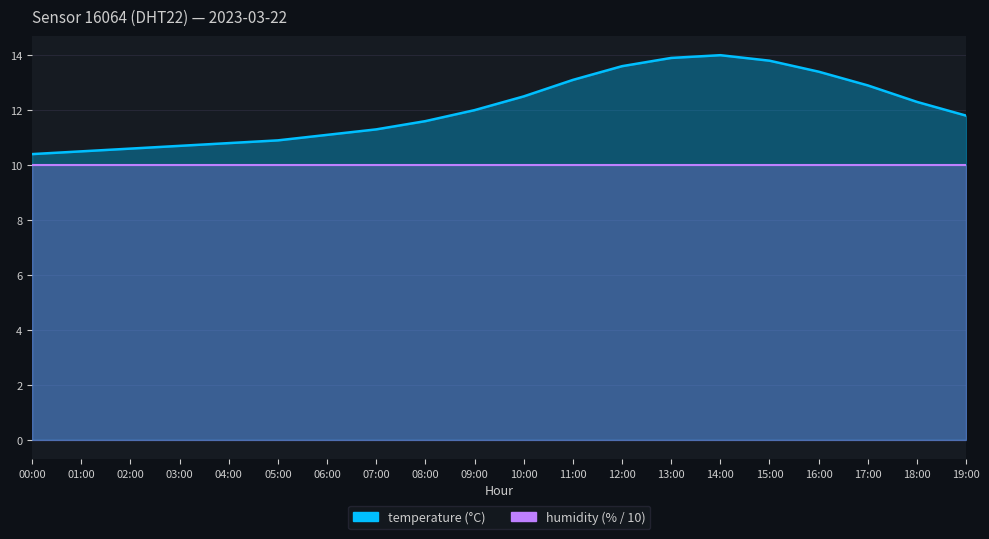

What is the label of the 7th point from the left?

06:00